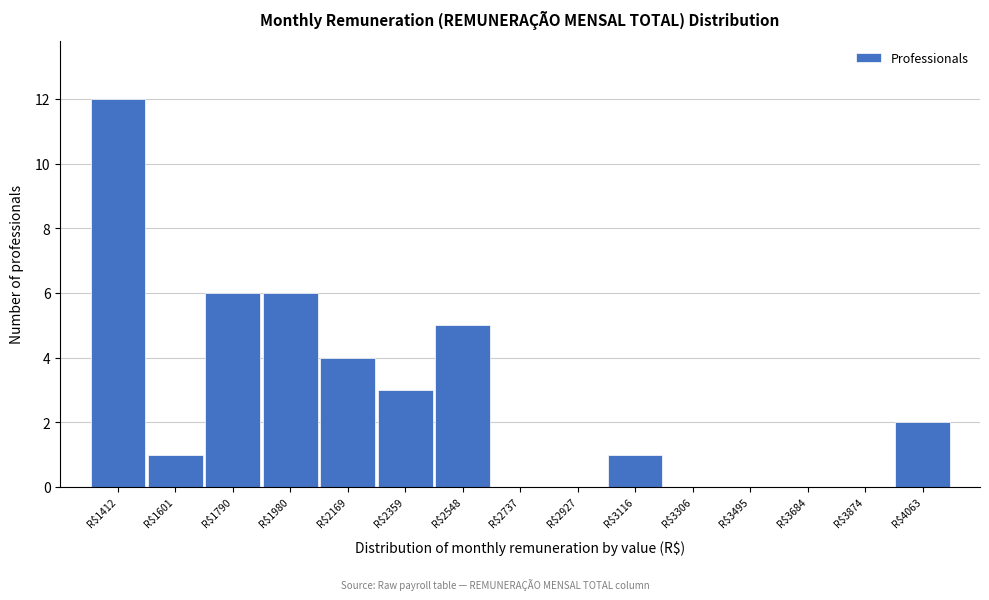

What is the greatest value displayed?

12